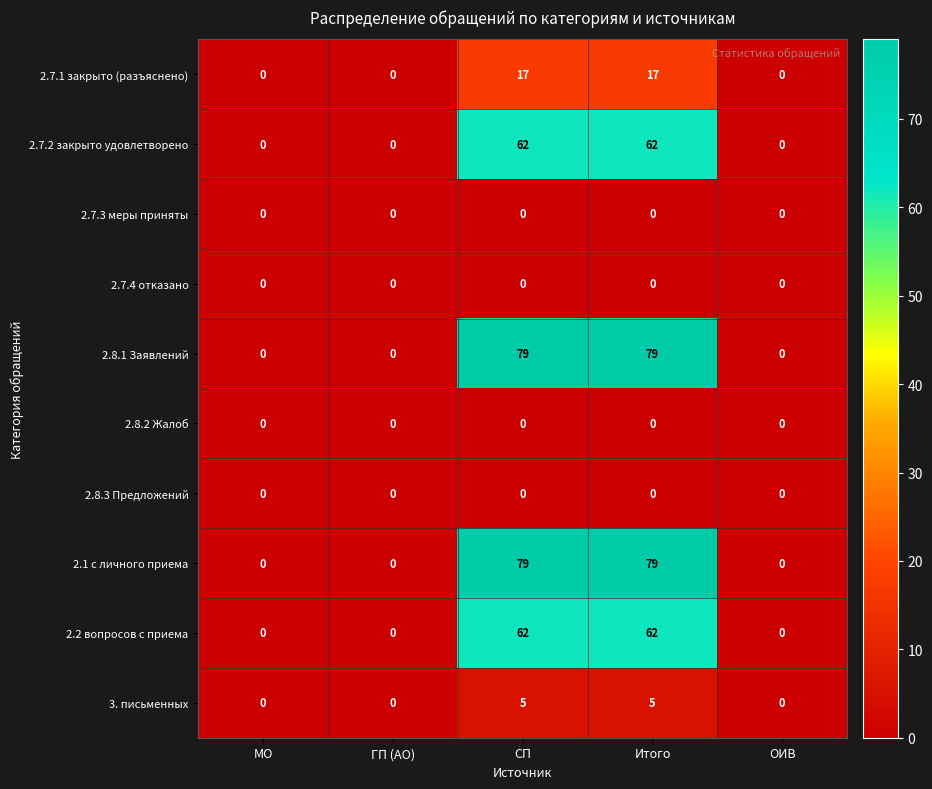

How many categories are shown in the chart?

5